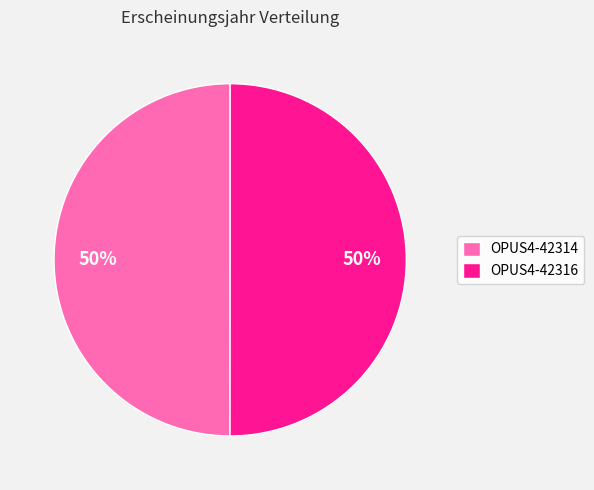

Combined, do OPUS4-42316 and OPUS4-42314 account for over 50%?

Yes